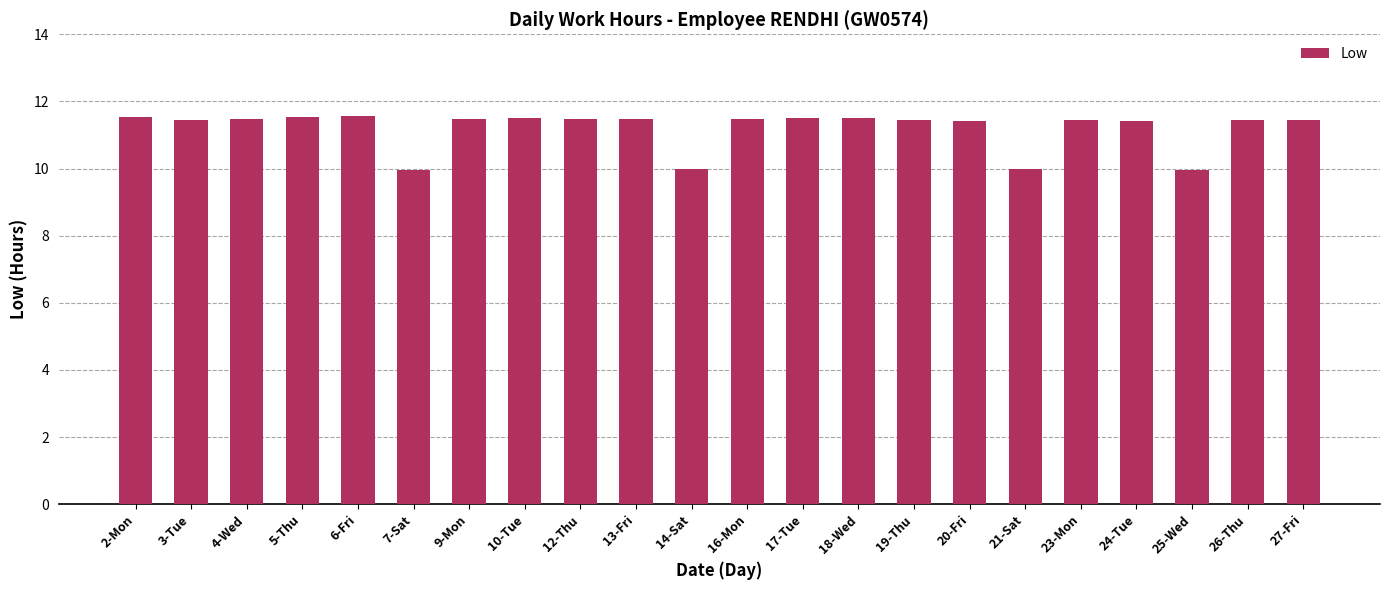

Read the value at 2-Mon.

11.6